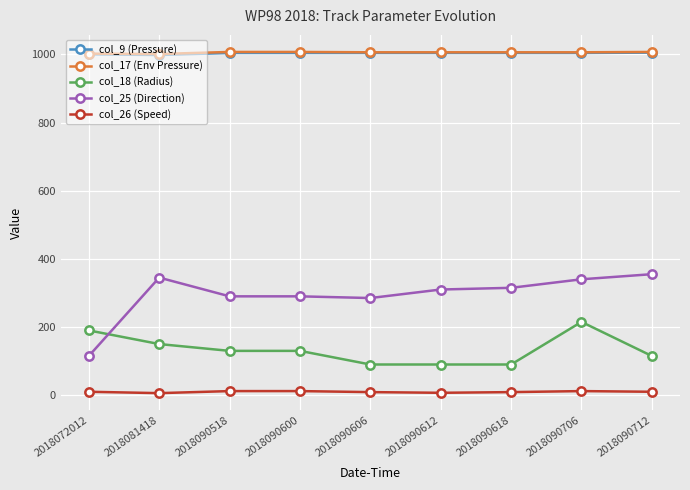

What are all the series names shown in the legend?

col_9 (Pressure), col_17 (Env Pressure), col_18 (Radius), col_25 (Direction), col_26 (Speed)